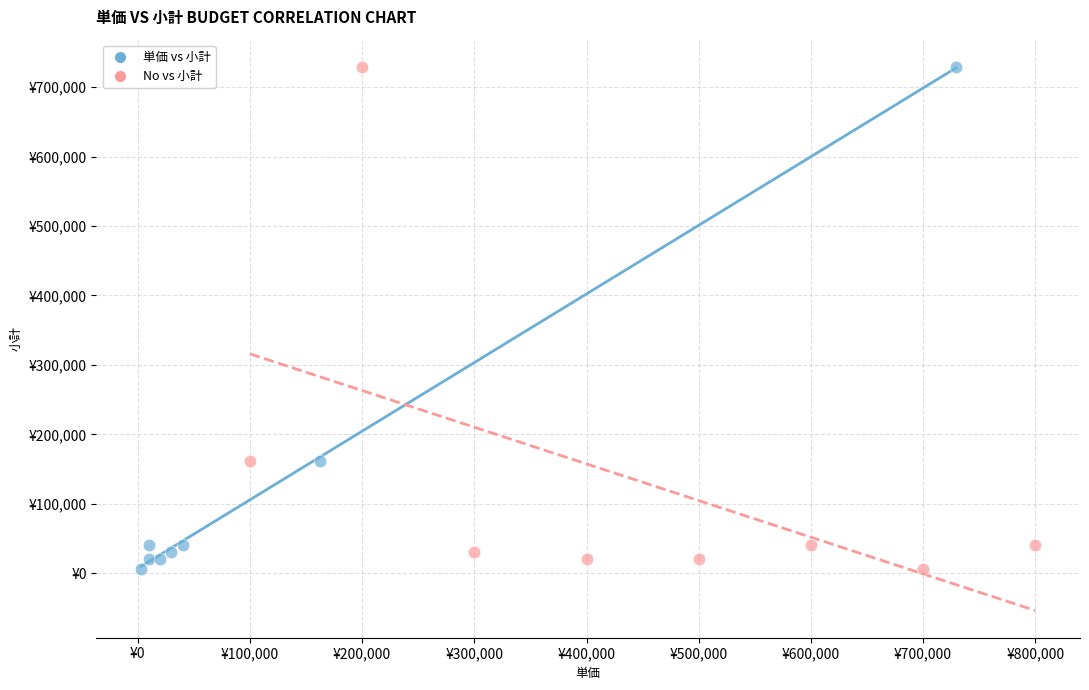

What are all the series names shown in the legend?

単価 vs 小計, No vs 小計